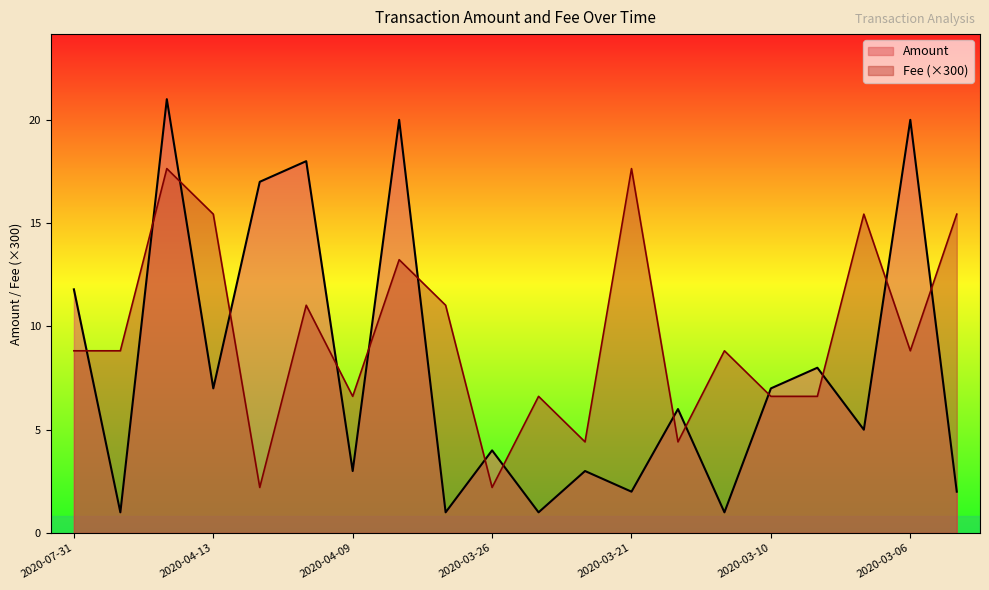

Reading right to left, transcribe all the data shown in this chart.

Amount: 2.0	20.0	5.0	8.0	7.0	1.0	6.0	2.0	3.0	1.0	4.0	1.0	20.0	3.0	18.0	17.0	7.0	21.0	1.0	11.8
Fee: 15.4	8.8	15.4	6.6	6.6	8.8	4.4	17.6	4.4	6.6	2.2	11.0	13.2	6.6	11.0	2.2	15.4	17.6	8.8	8.8